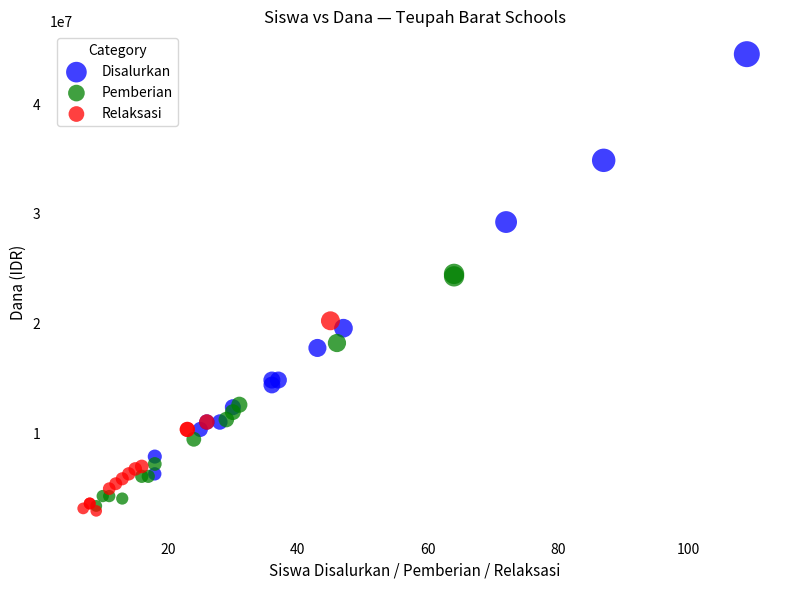

Which series reaches the maximum Y coordinate?

Disalurkan